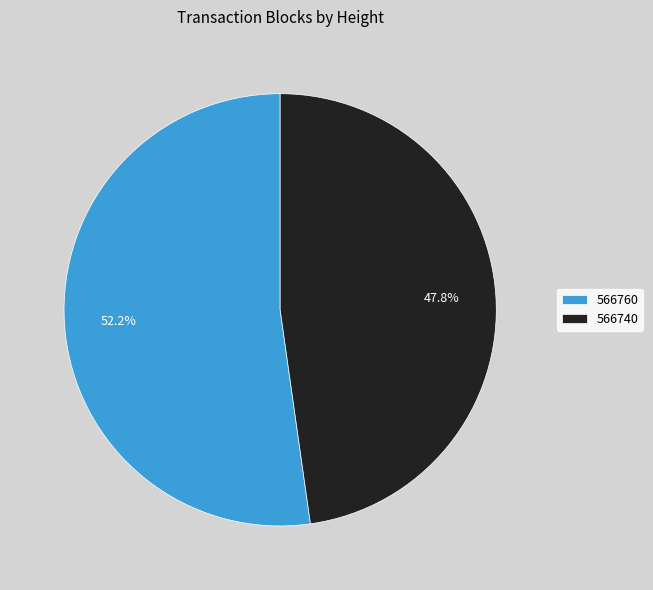

Is it true that 566740 is 48% of the pie?

True